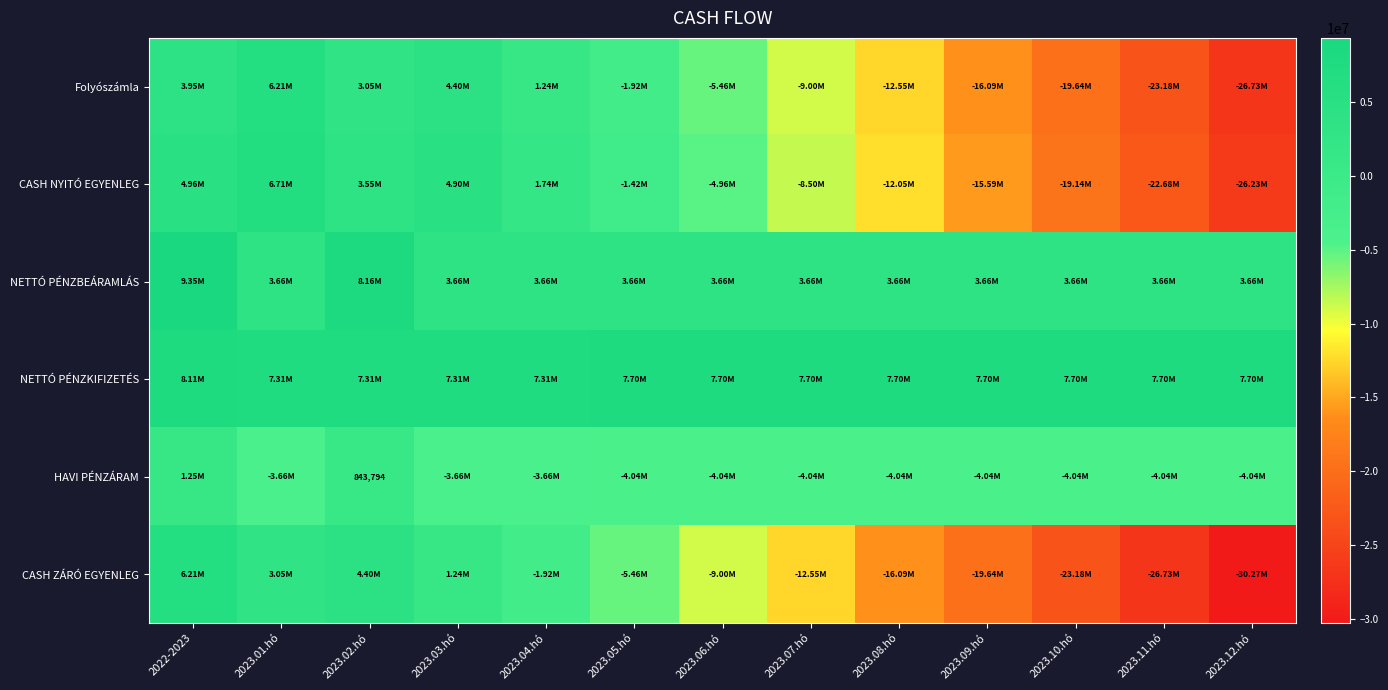

The CASH NYITÓ EGYENLEG series shows 3552824.9 at 2023.02.hó. True or false?

True